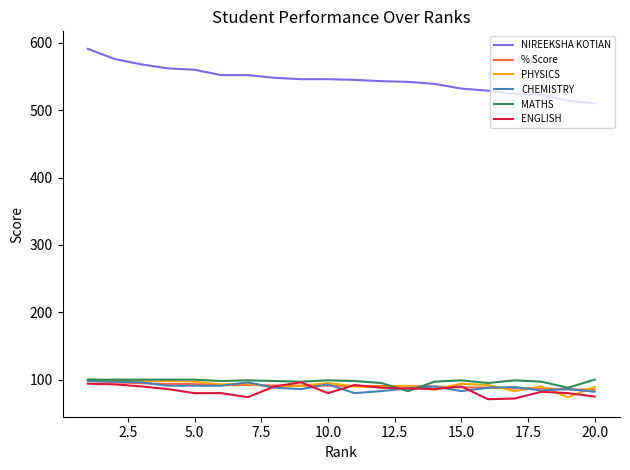

Which series has the widest spread of values?

NIREEKSHA KOTIAN